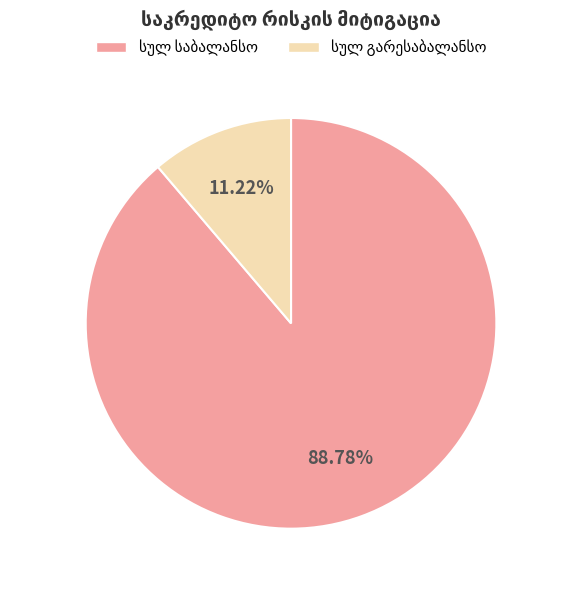

Does any single category account for the majority?

Yes